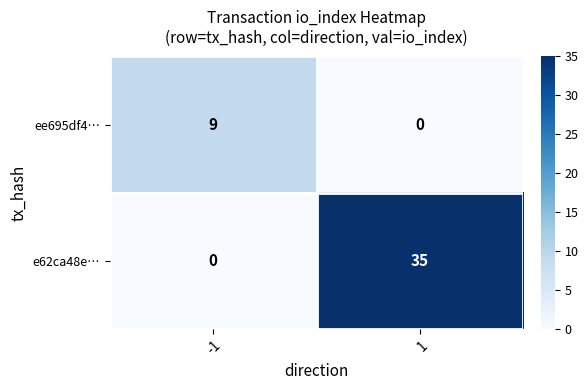

How many values in ee695df4… are above zero?

1